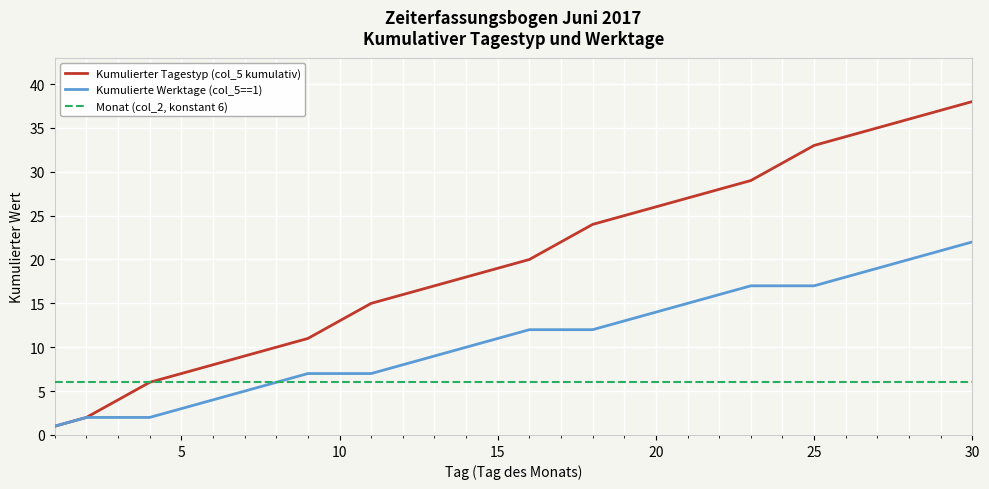

What are all the series names shown in the legend?

Kumulierter Tagestyp (col_5 kumulativ), Kumulierte Werktage (col_5==1), Monat (col_2, konstant 6)